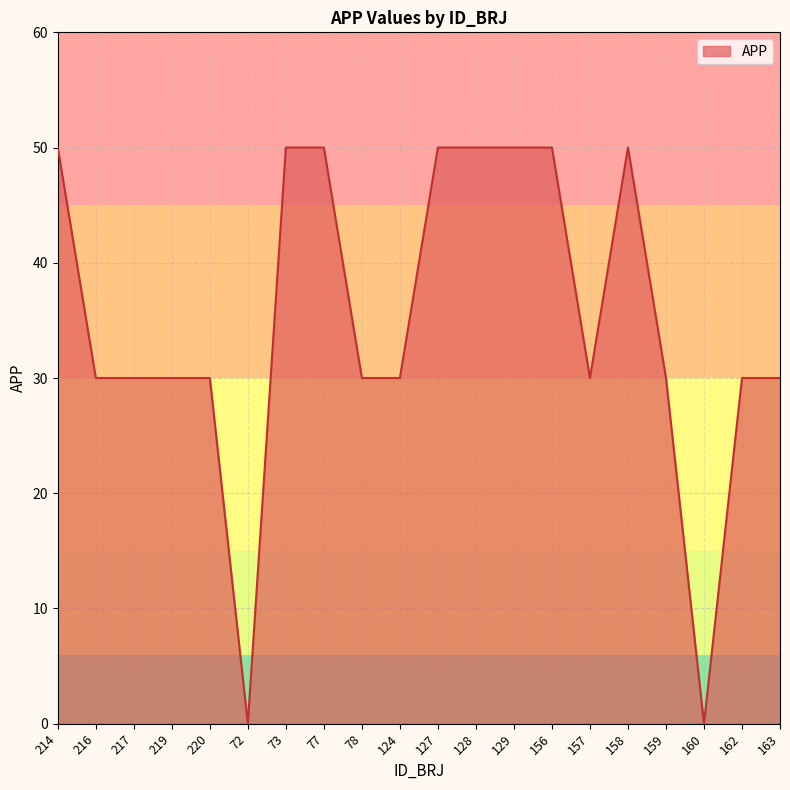

What position from the left is 72?

6